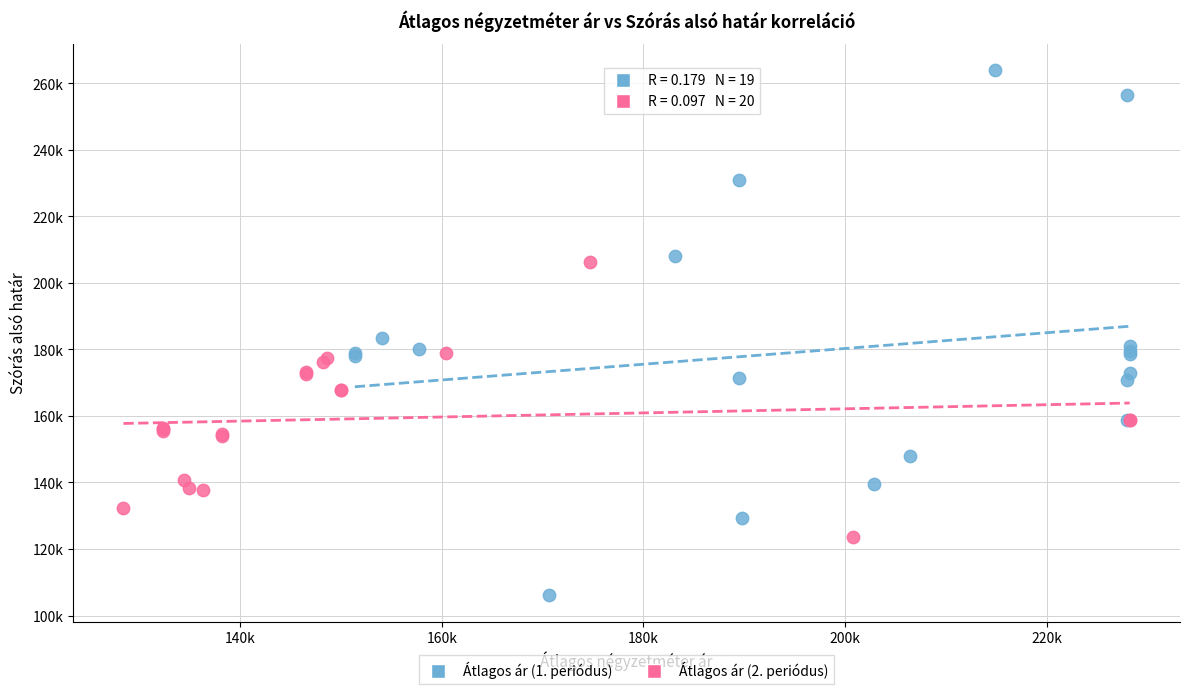

Which series contains the lowest Y value?

Átlagos ár (1. periódus)